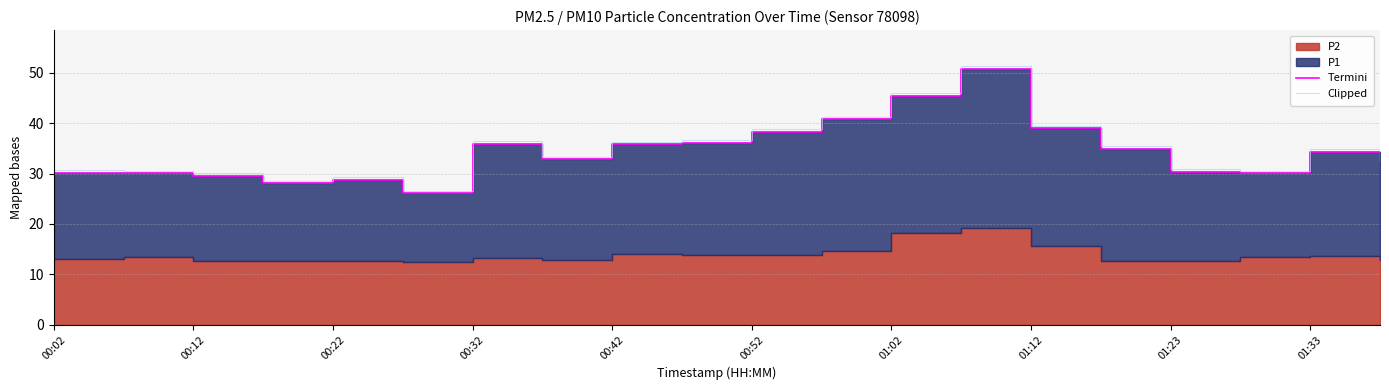

How many lines are shown in the chart?

2